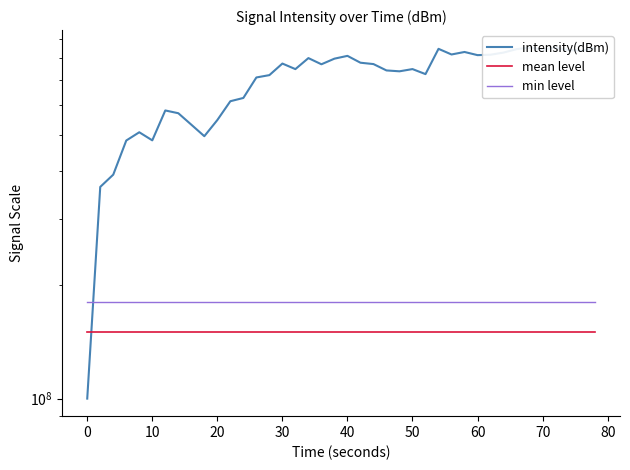

At 80, list the series in order from smallest to largest.

mean level, min level, intensity(dBm)